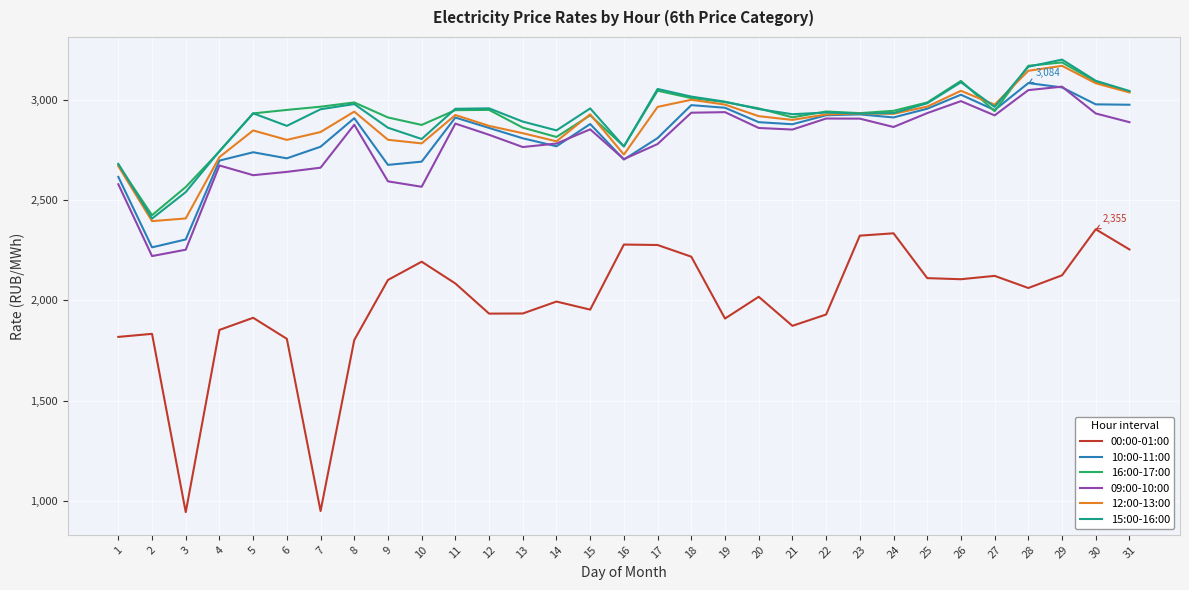

Does the chart have visible grid lines?

Yes